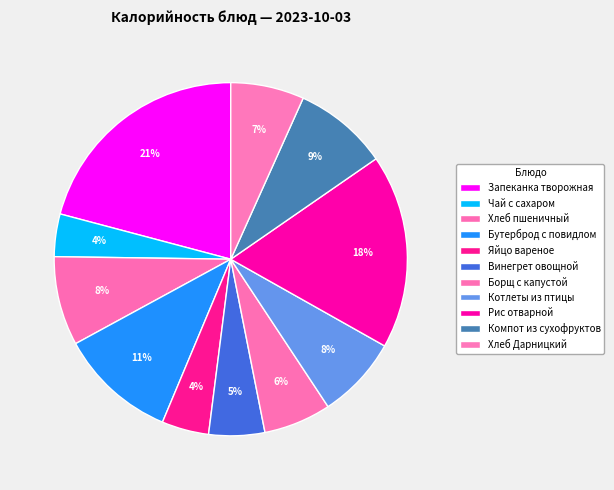

Is Хлеб пшеничный the majority of the pie?

No